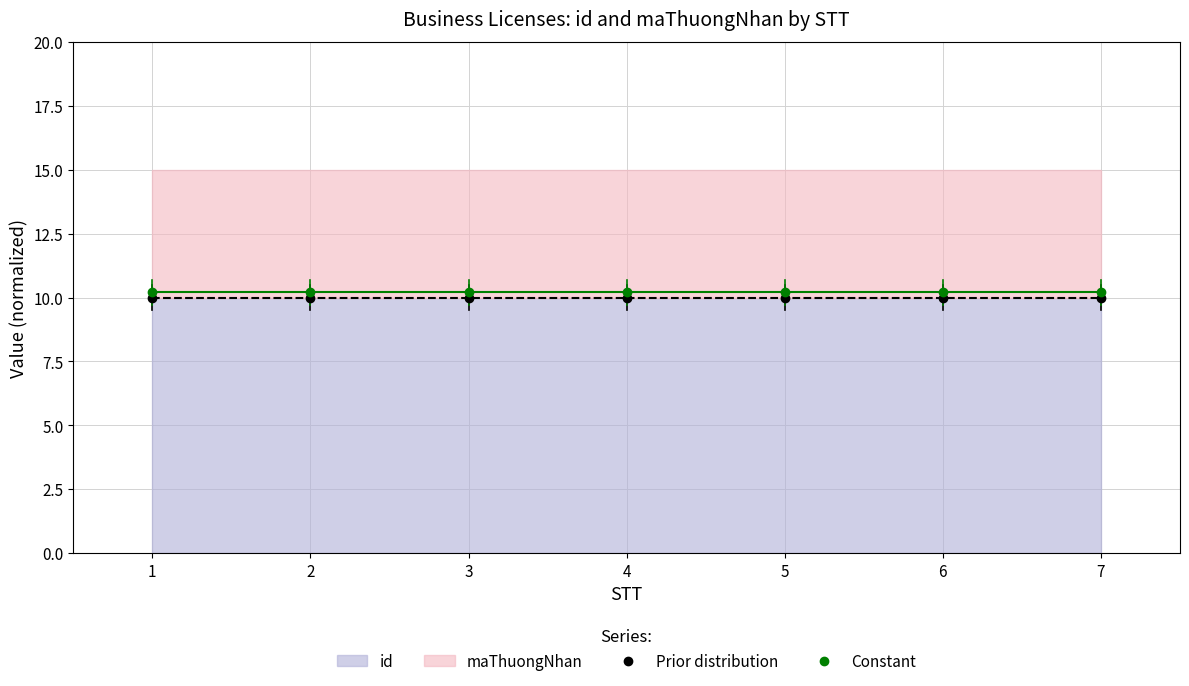

Is it true that Prior distribution equals 10.0 at 1?

True